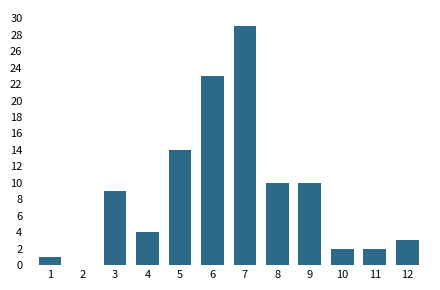

Reading right to left, list all the values displayed in this chart.

12=3	11=2	10=2	9=10	8=10	7=29	6=23	5=14	4=4	3=9	2=0	1=1